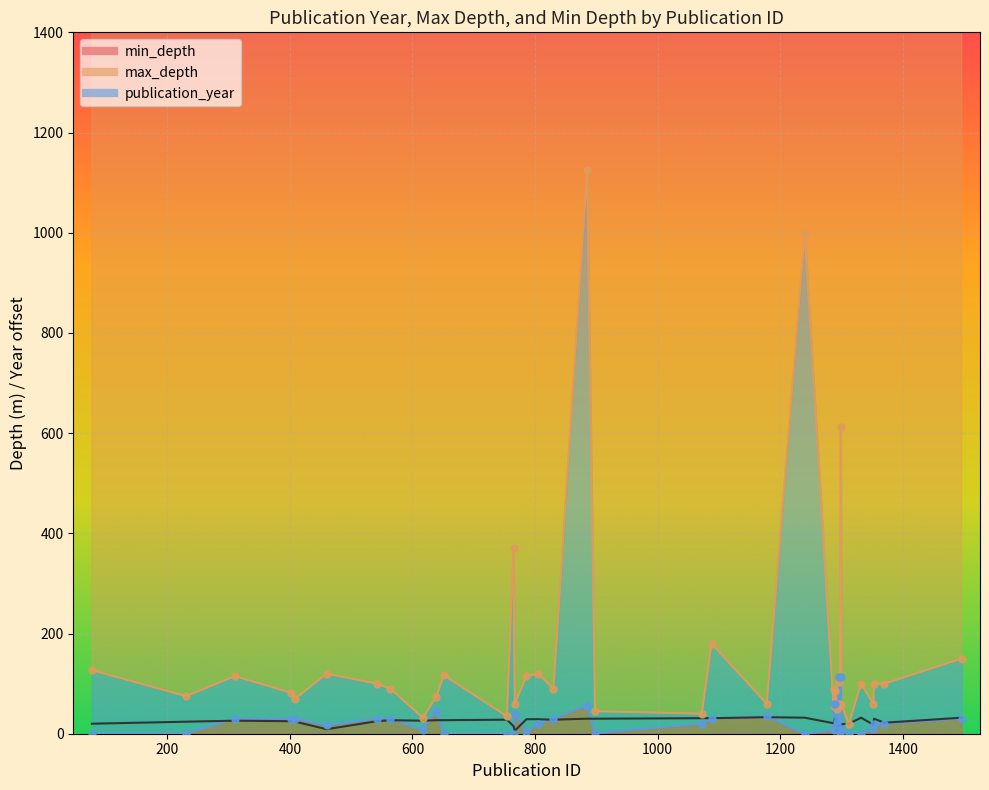

What is the total value across all series at 564?

147